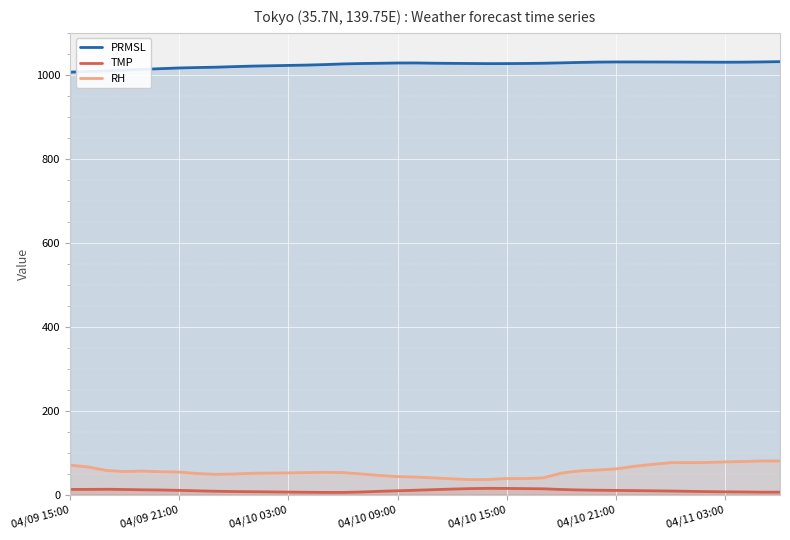

What value does the TMP series have at 04/11 03:00?

7.0